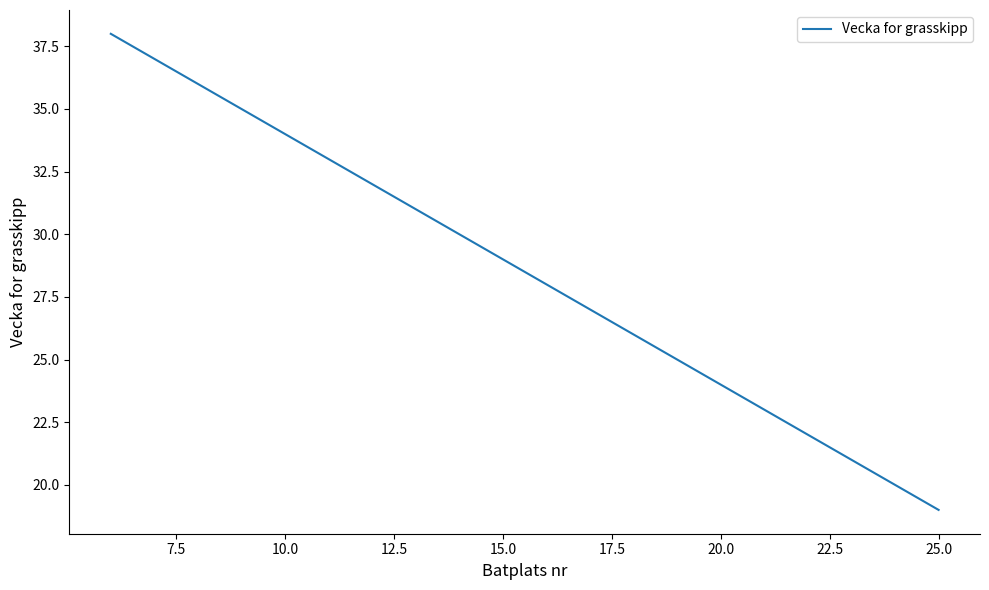

How many lines are shown in the chart?

1